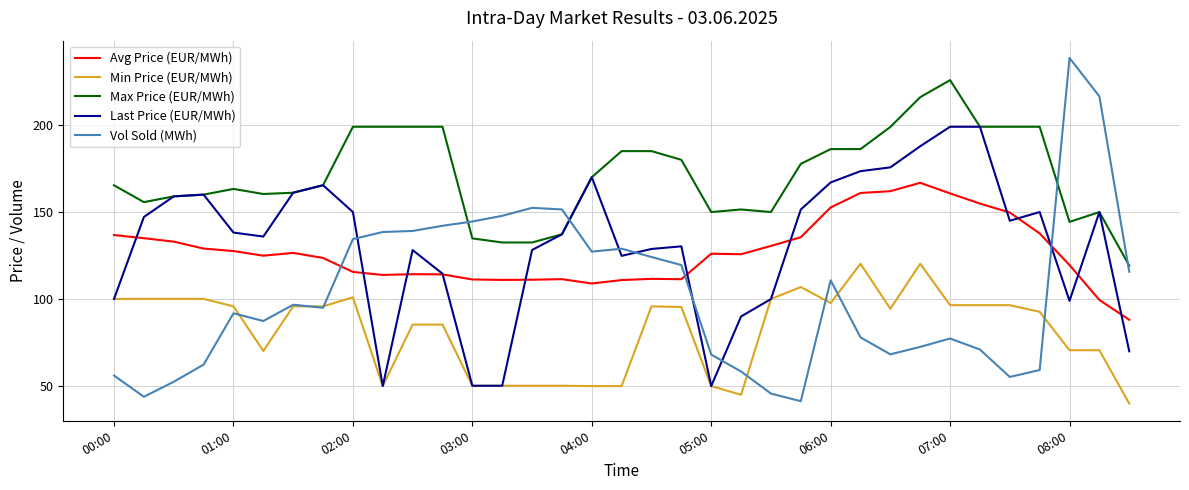

Which series has the widest spread of values?

Vol Sold (MWh)